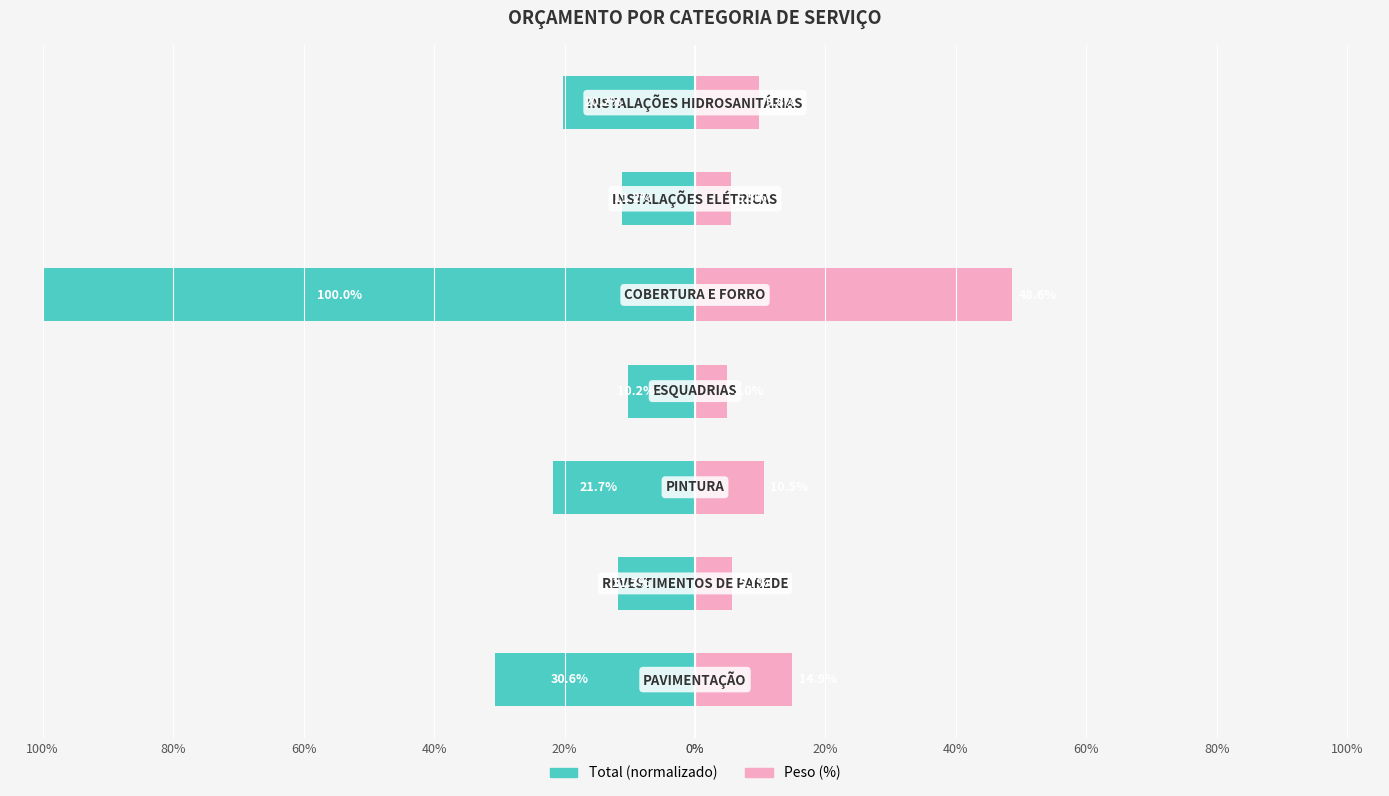

How many series are shown in this chart?

2